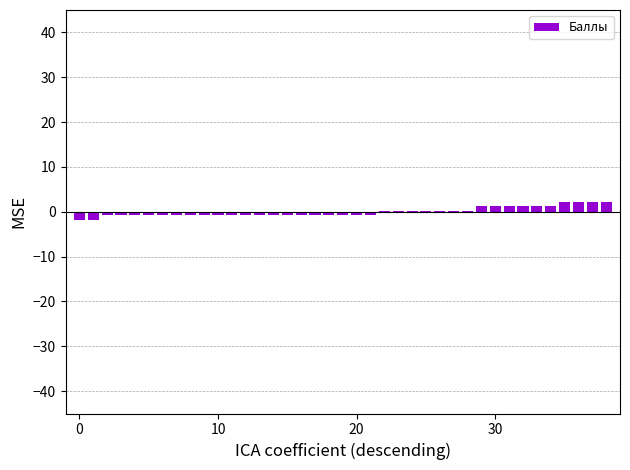

What is the maximum value shown in the chart?

2.3